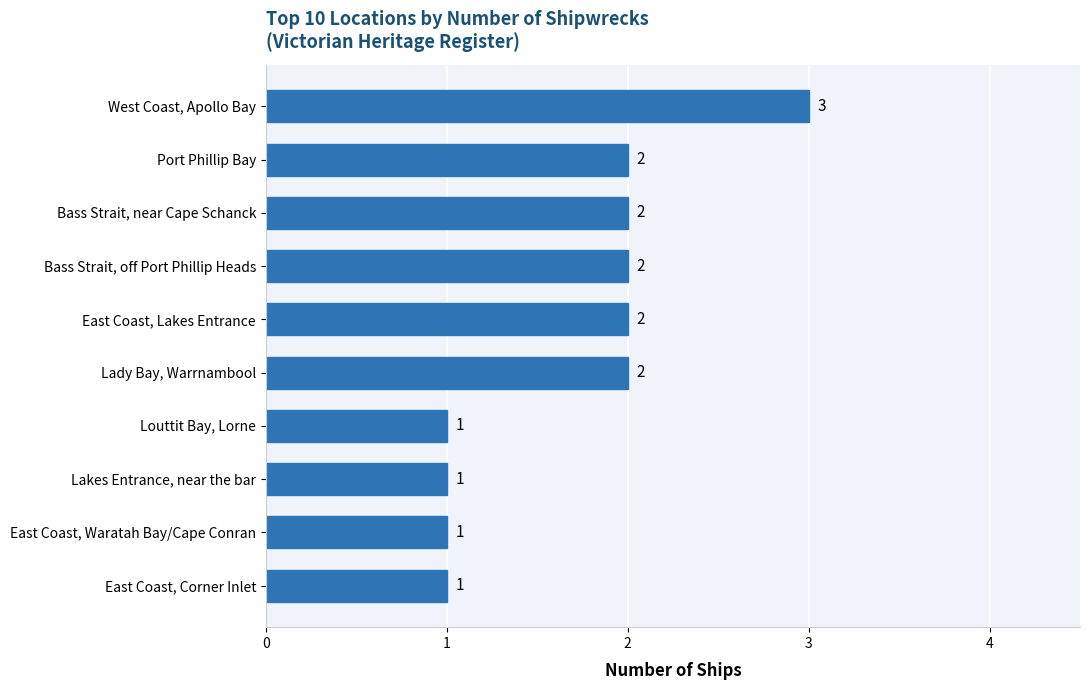

Reading bottom to top, what are all the values shown in this chart?

1	1	1	1	2	2	2	2	2	3